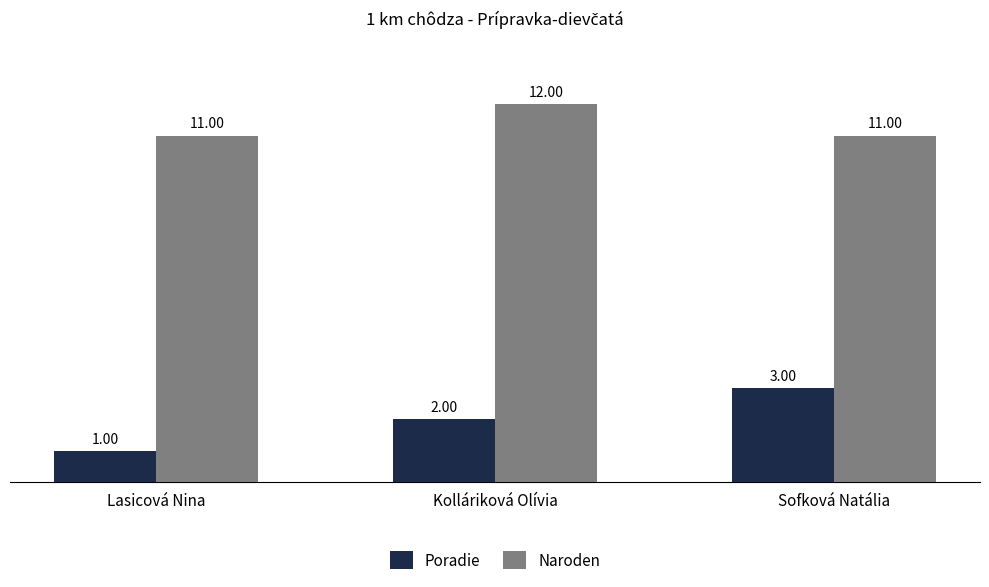

Which series has the largest range (max minus min)?

Poradie